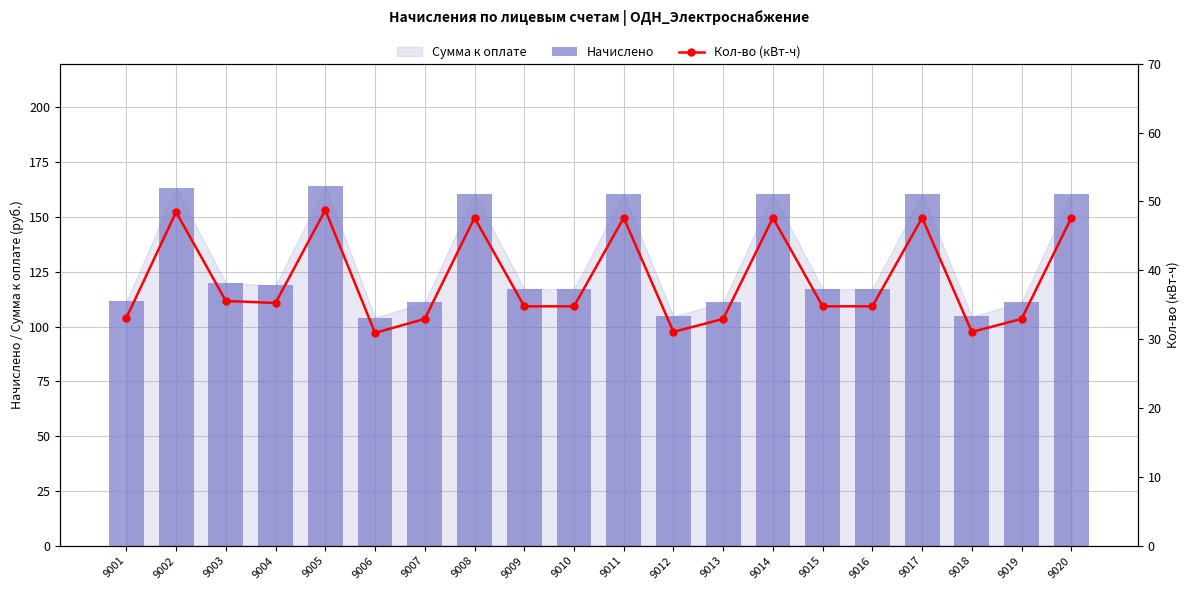

What is the difference between the second highest and second lowest values in the Кол-во (кВт-ч) series?

17.4